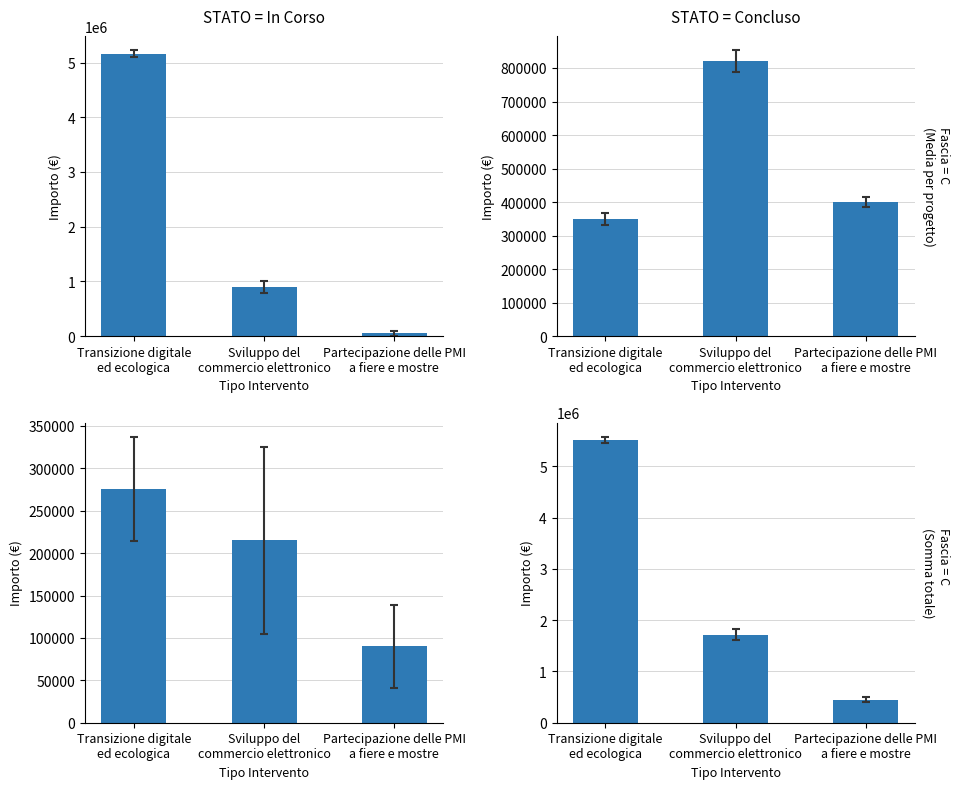

What is the difference between the values at Transizione digitale
ed ecologica and Partecipazione delle PMI
a fiere e mostre?

5064800